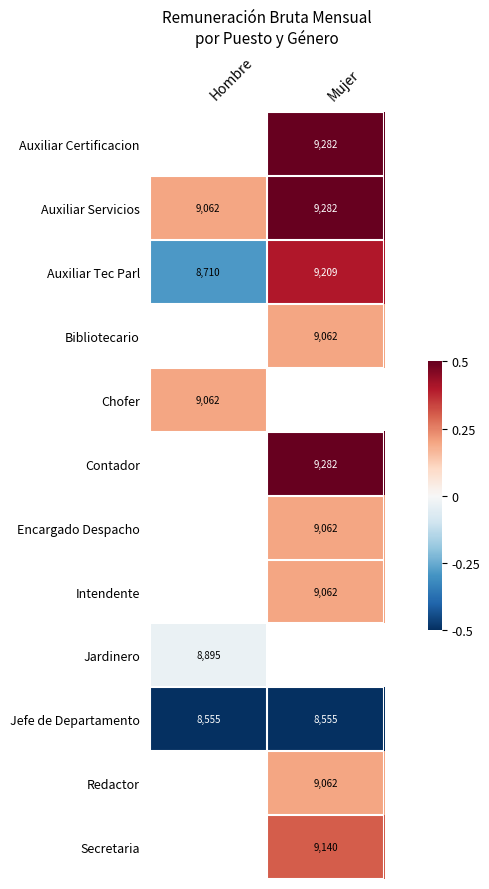

Which has a higher value, Hombre or Mujer?

Mujer